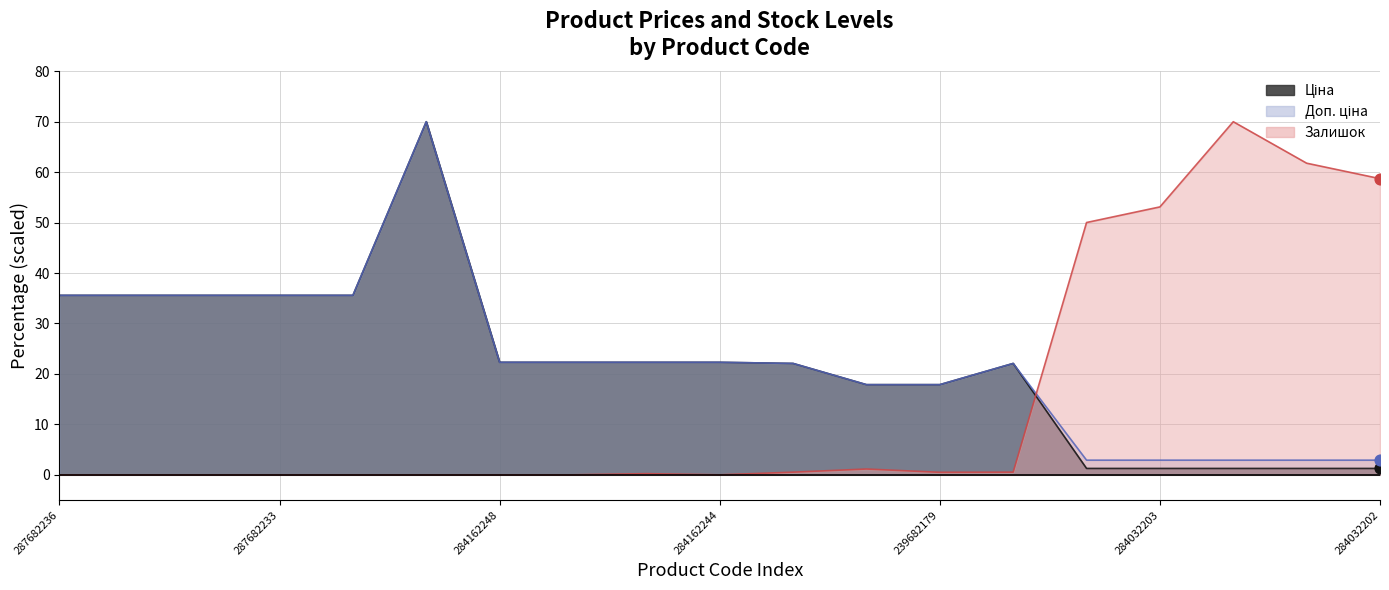

Which series contains the lowest Y value?

Залишок